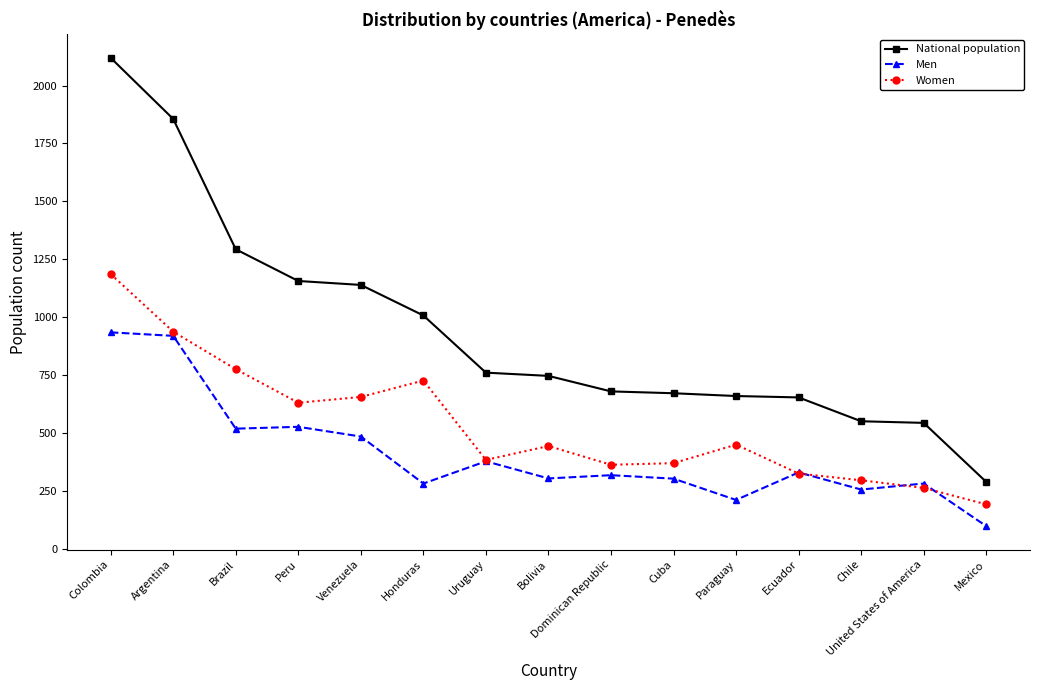

True or false: Men has more than 0 points higher than both neighbors.

True